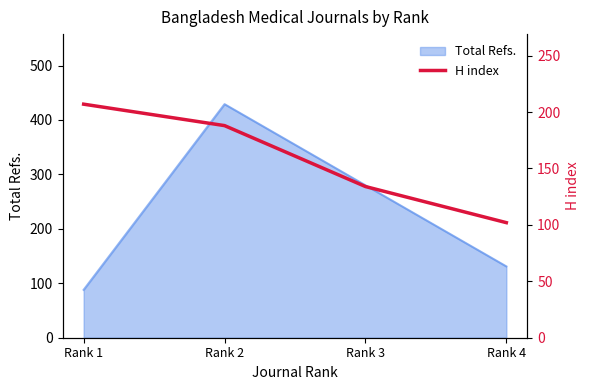

Does the chart have visible grid lines?

No